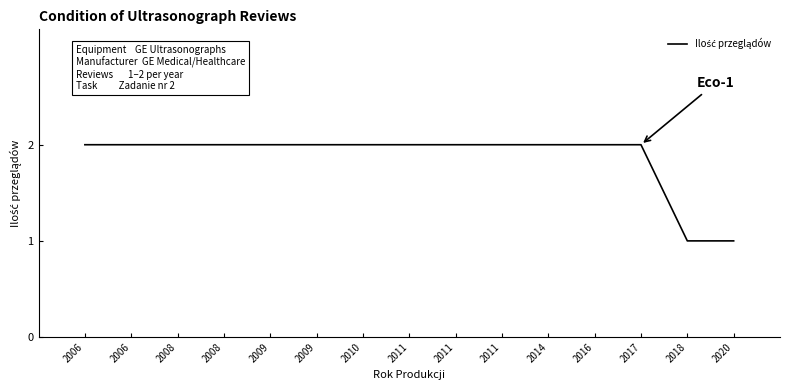

At which category does the chart reach its minimum across all series?

2018